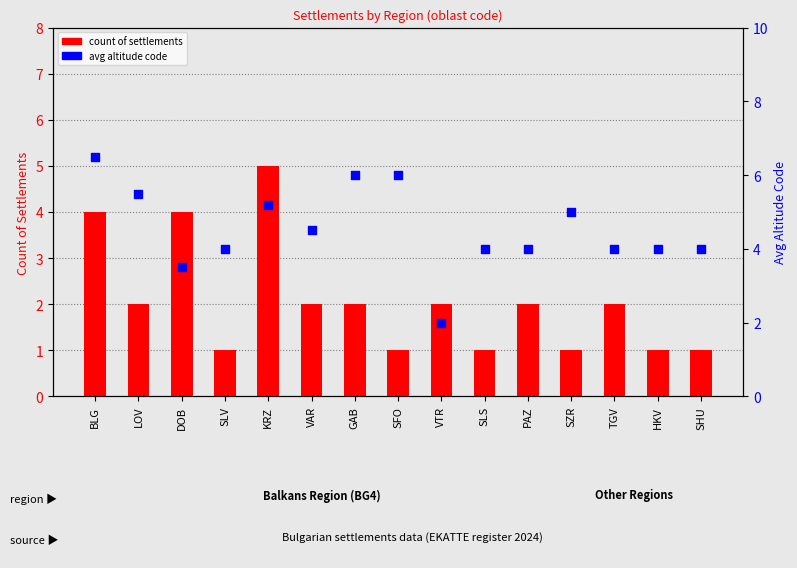

Which series has the largest Y range (max minus min)?

avg altitude code